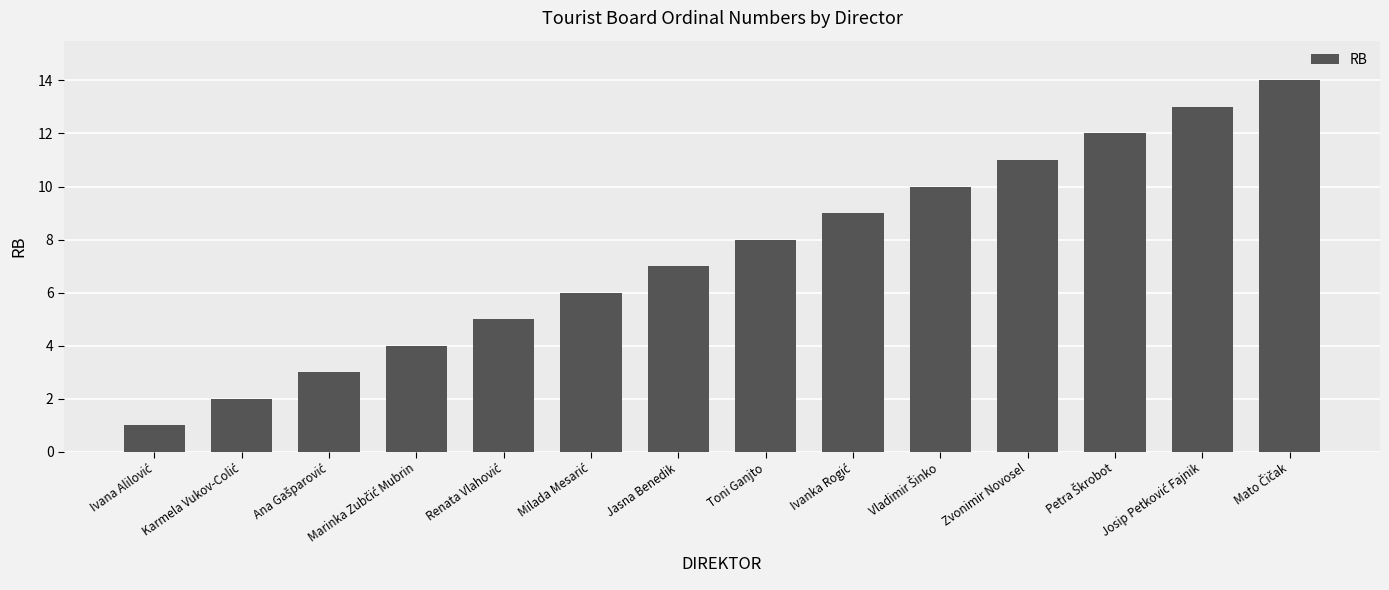

The chart shows a value of 15 at Zvonimir Novosel. True or false?

False